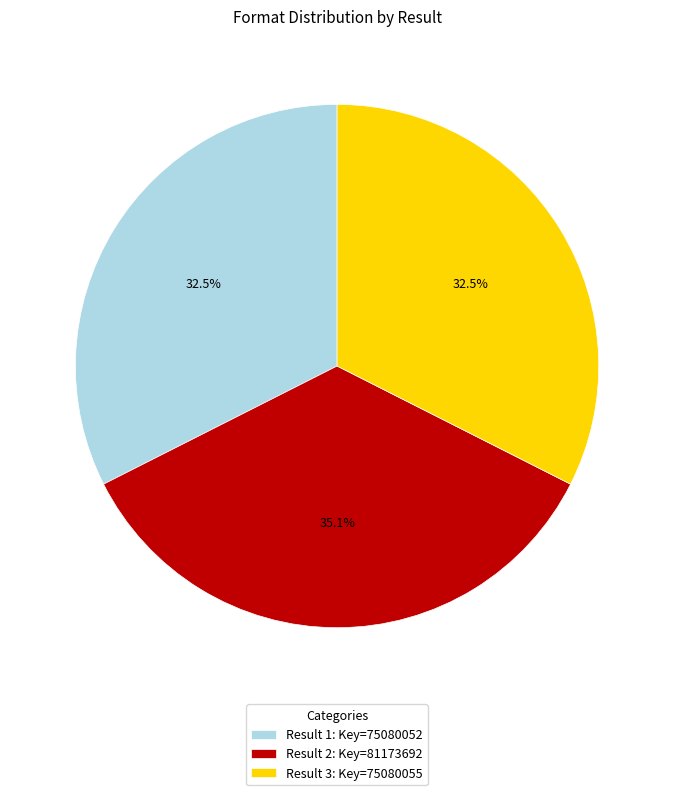

What percentage is NOT represented by Result 1: Key=75080052?

67.5%